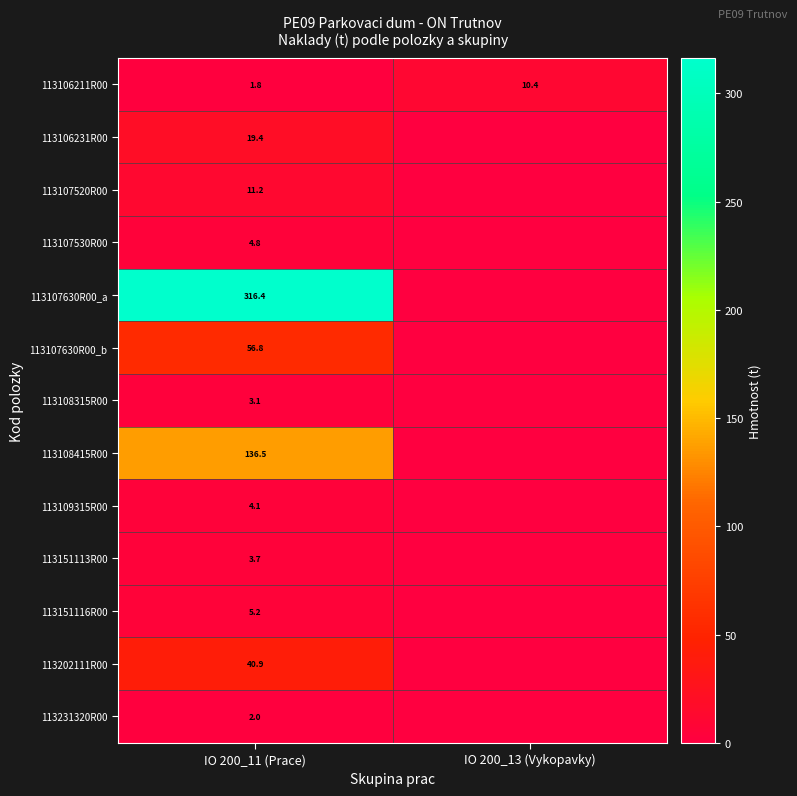

The value of 113151113R00 at IO 200_11 (Prace) is 3.7. True or false?

True